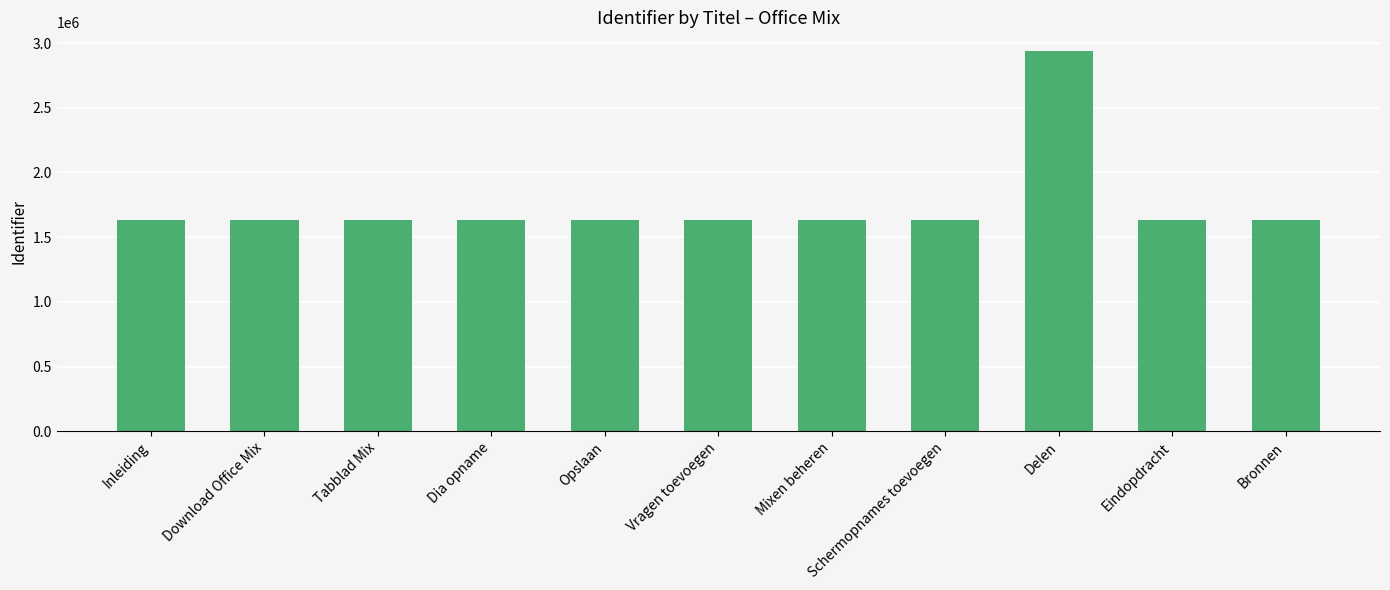

What is the change in value from Download Office Mix to Delen?

+1306371